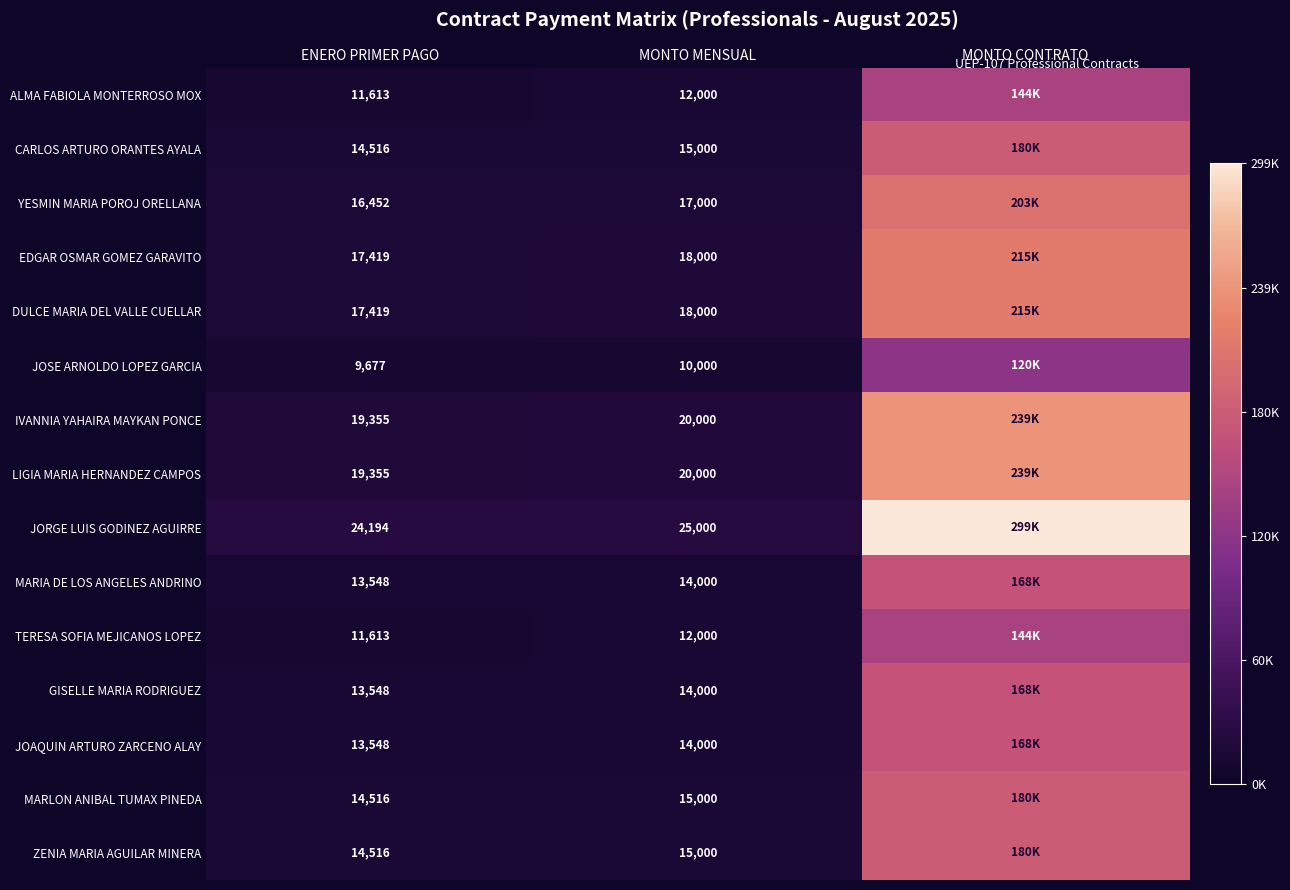

What is the difference between the highest and lowest values at MONTO MENSUAL?

15000.0